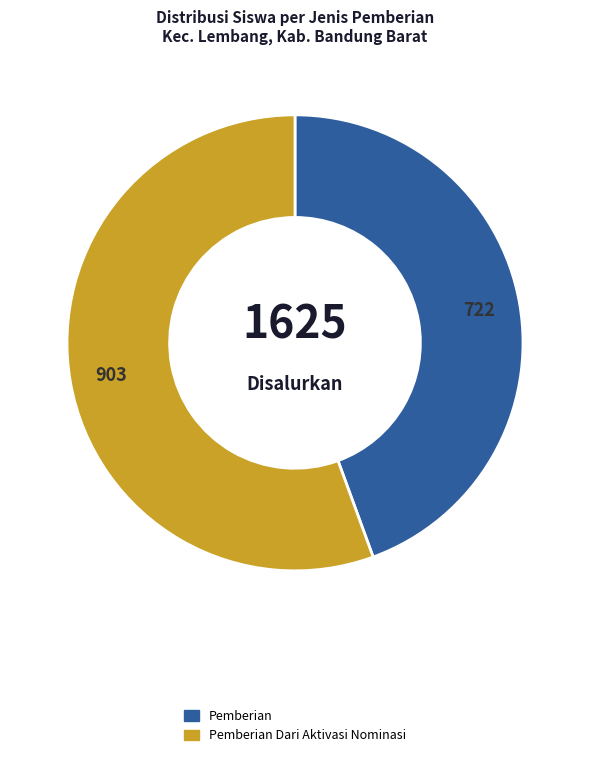

Which category has the smallest portion of the pie?

Pemberian